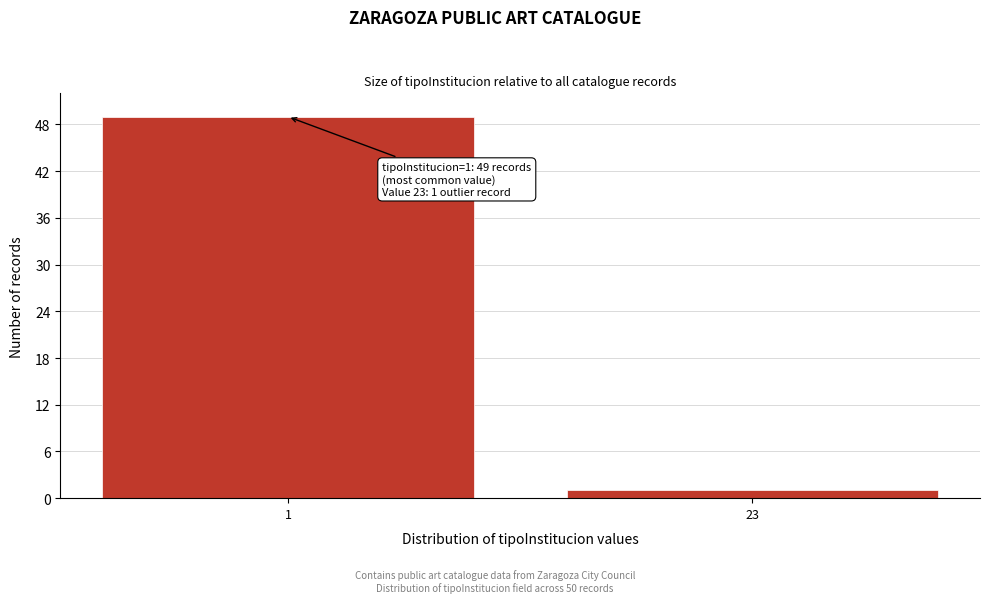

Reading left to right, transcribe all the data shown in this chart.

1=49	23=1